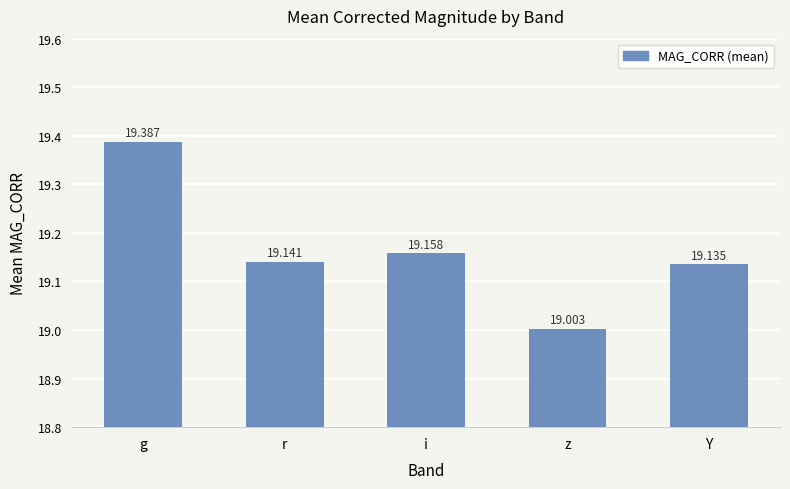

What is the change in value from z to Y?

+0.1